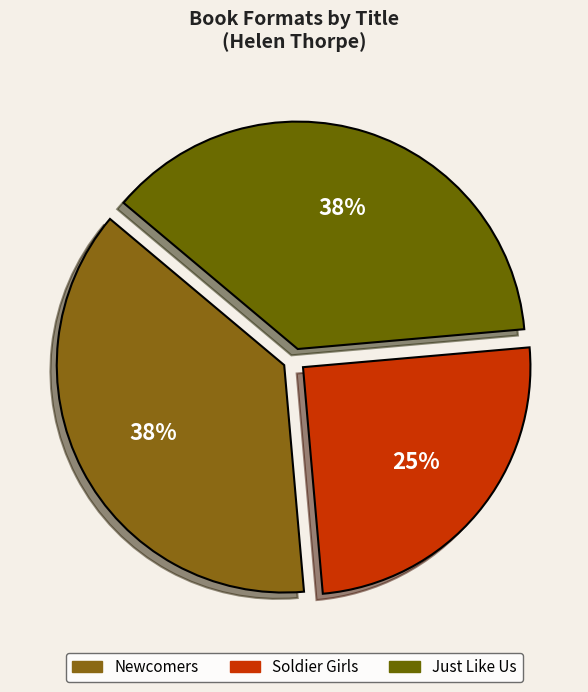

Which category has the biggest portion of the pie?

Newcomers